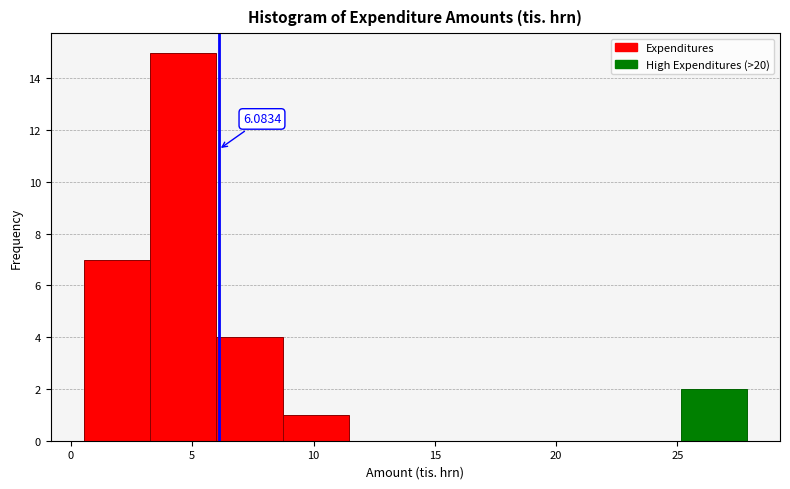

Which range on the x-axis has the tallest bar?

3.5 to 6.0